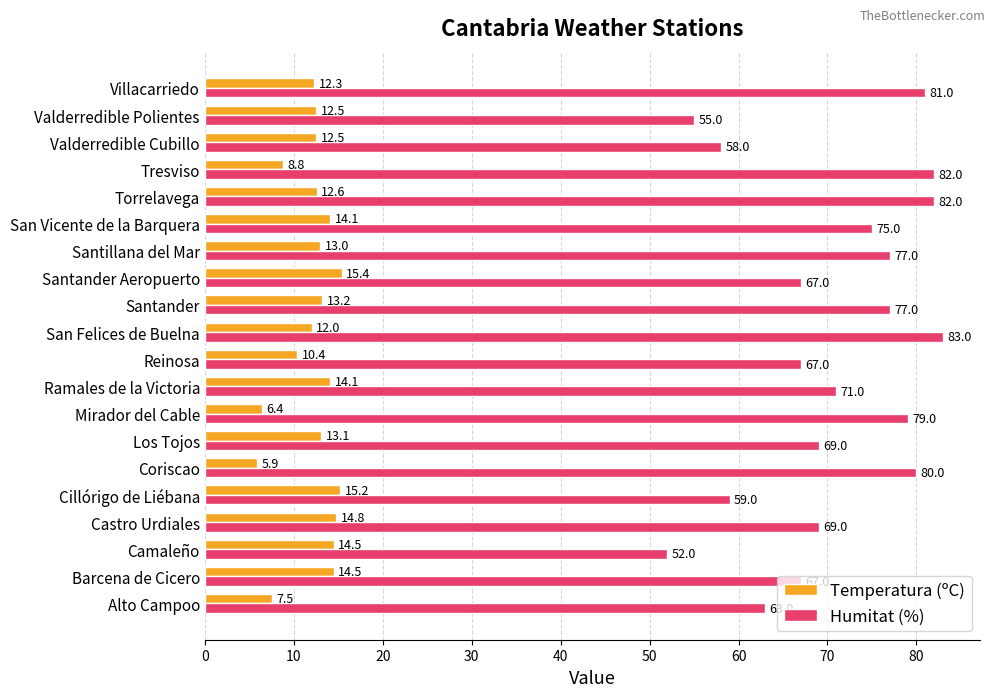

At which label does Humitat (%) reach its peak?

San Felices de Buelna